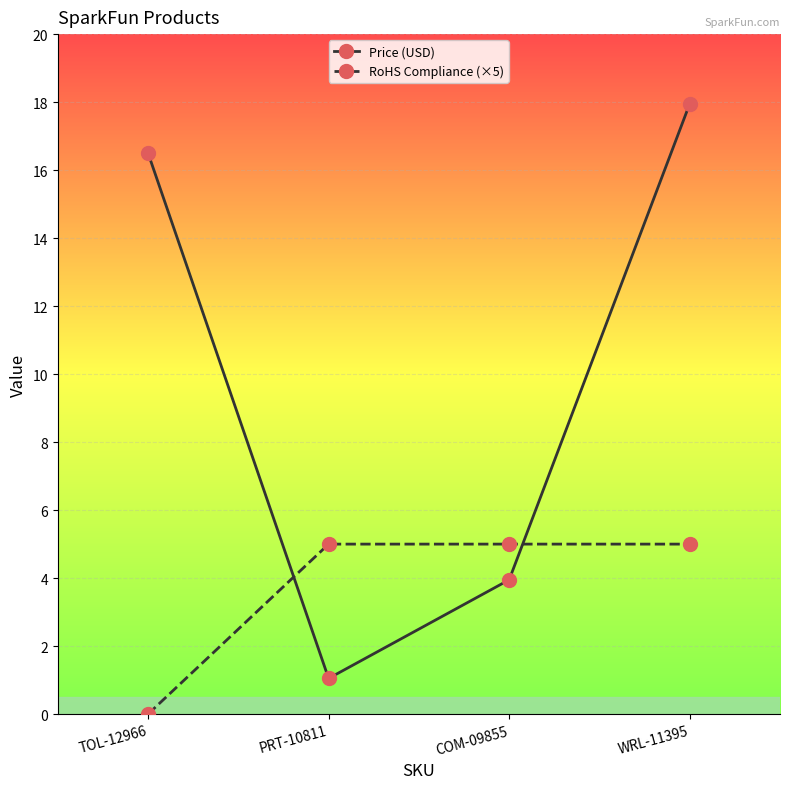

The Price (USD) series shows 1.7 at PRT-10811. True or false?

False